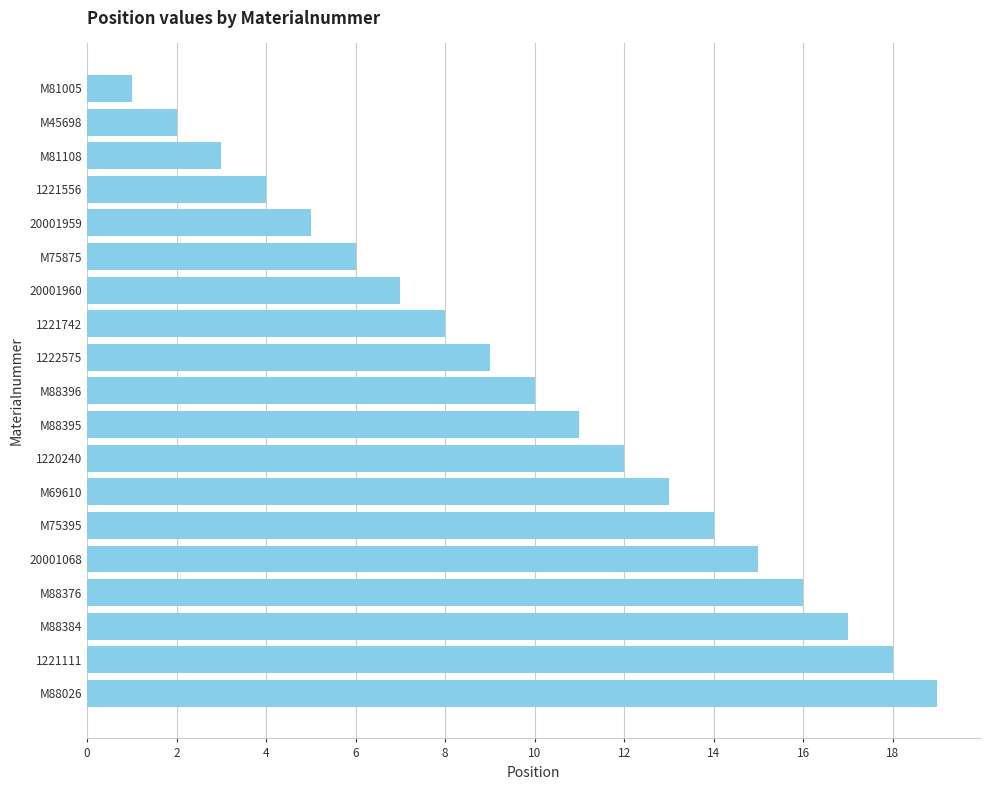

Does the chart contain any negative values?

No